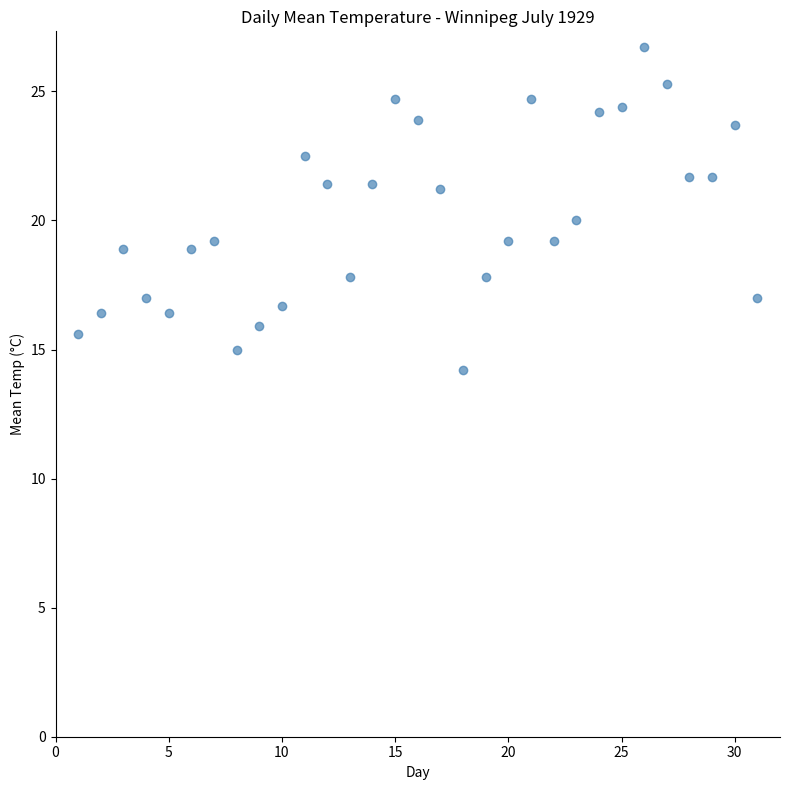

What is the range of X values (max minus min)?

30.0